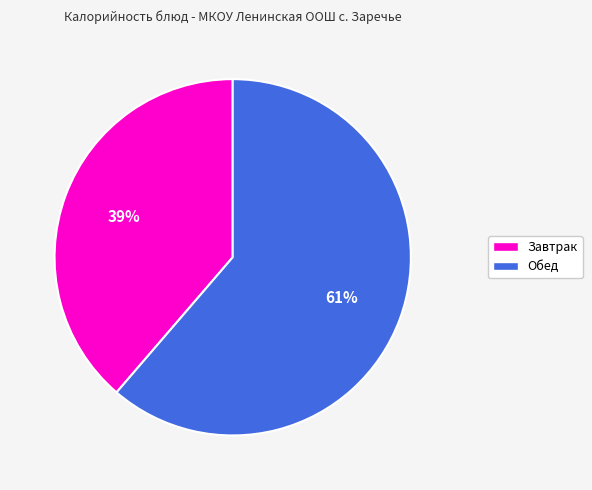

To the nearest percent, what is the average slice percentage?

50%